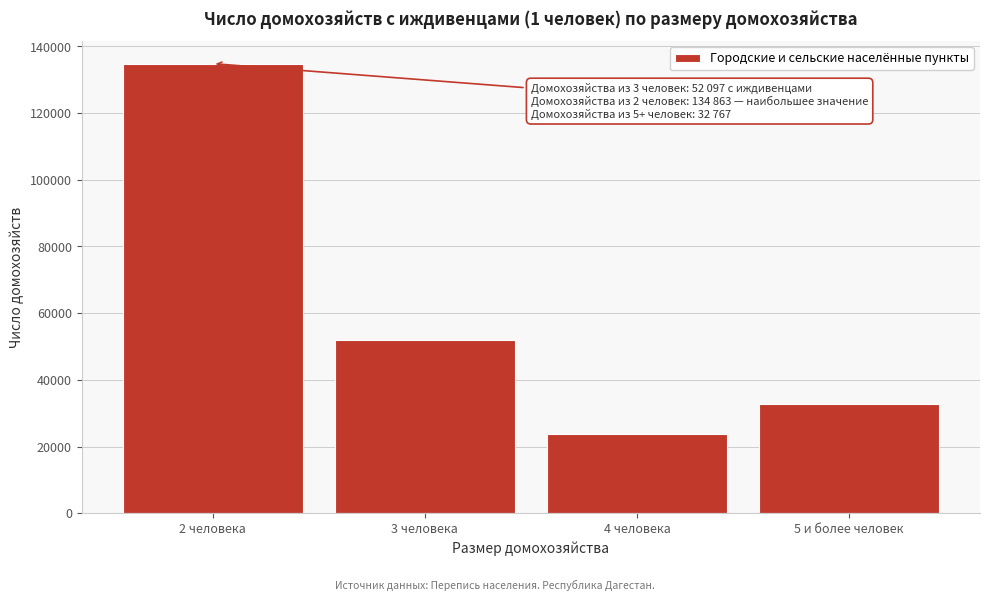

Reading left to right, what are all the values shown in this chart?

2 человека=134863	3 человека=52097	4 человека=23836	5 и более человек=32767